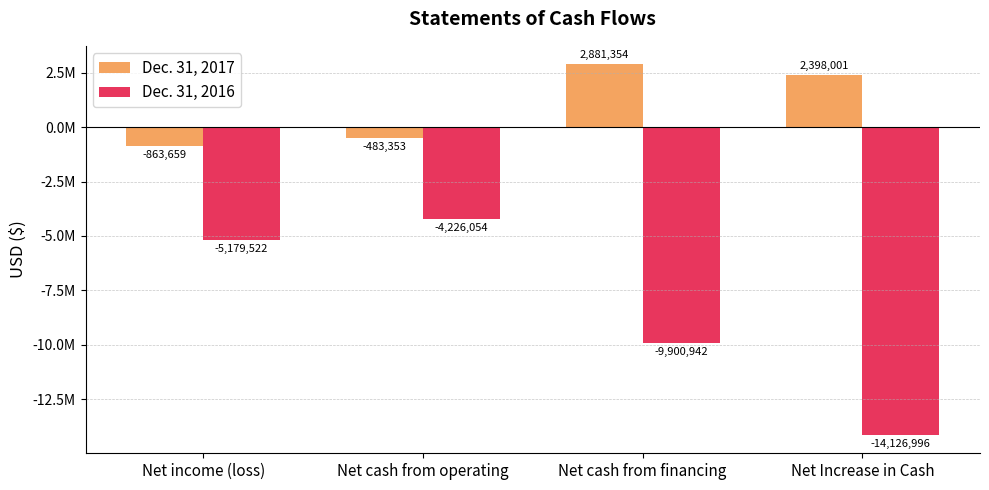

Which series has the largest total across all categories?

Dec. 31, 2017